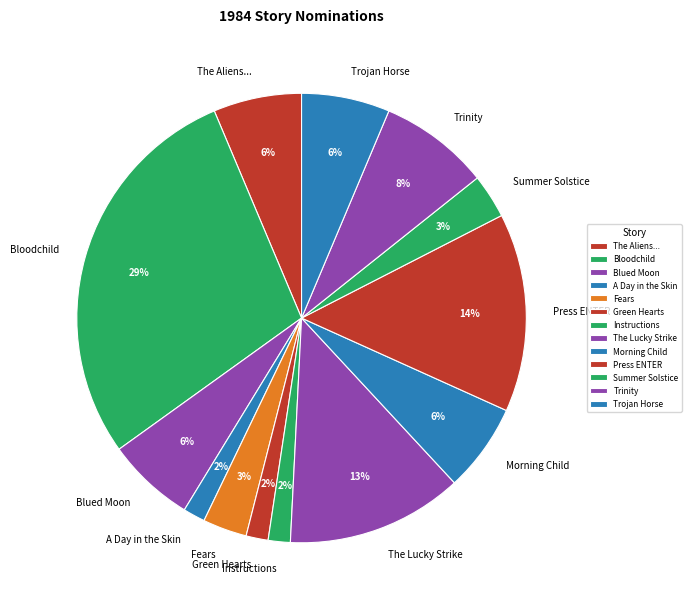

Is there a majority slice in this chart?

No